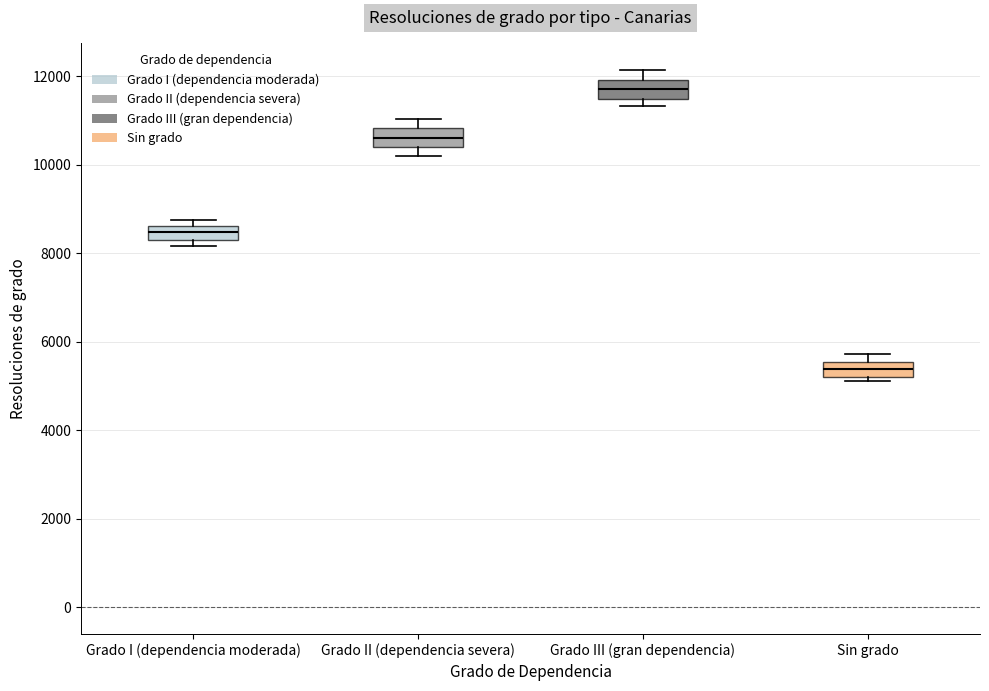

Reading left to right, read every box against the y-axis: the position of its median line, the range the box covers, and the ends of its whiskers. The values are not printed on the chart, so give them approximately, as read against the axis.

Grado I (dependencia moderada): median 8400 (inside the box), box 8400 to 8600, whiskers 8200 to 8800
Grado II (dependencia severa): median 10600, box 10400 to 10800, whiskers 10200 to 11000
Grado III (gran dependencia): median 11800, box 11400 to 12000, whiskers 11400 (just below the box's lower edge) to 12200
Sin grado: median 5400, box 5200 to 5600, whiskers 5200 (just below the box's lower edge) to 5800